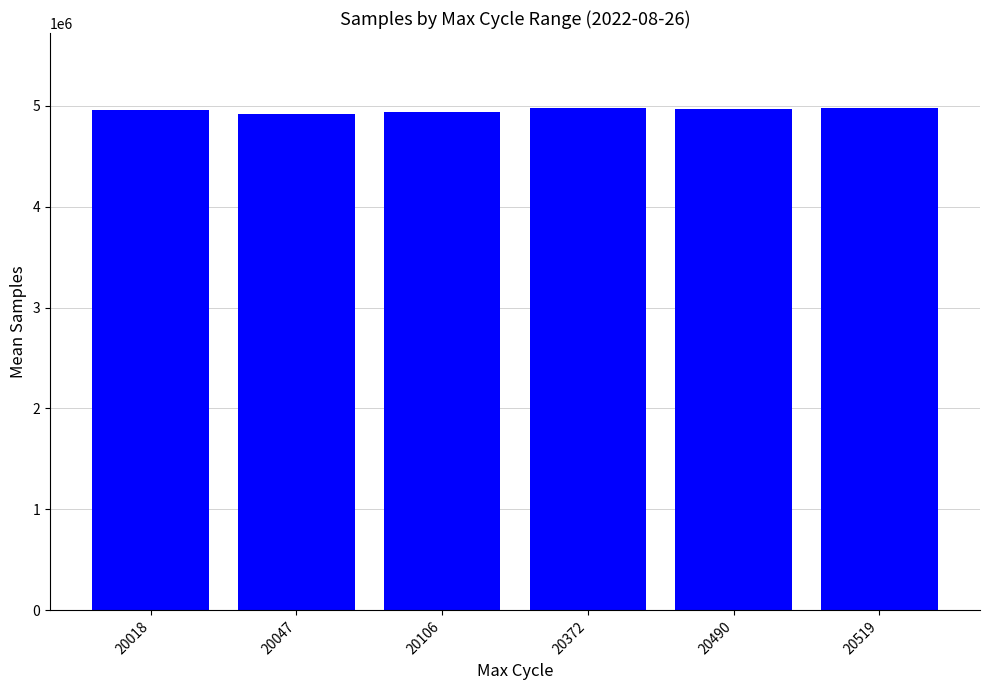

What is the change in value from 20490 to 20519?

+9039.5